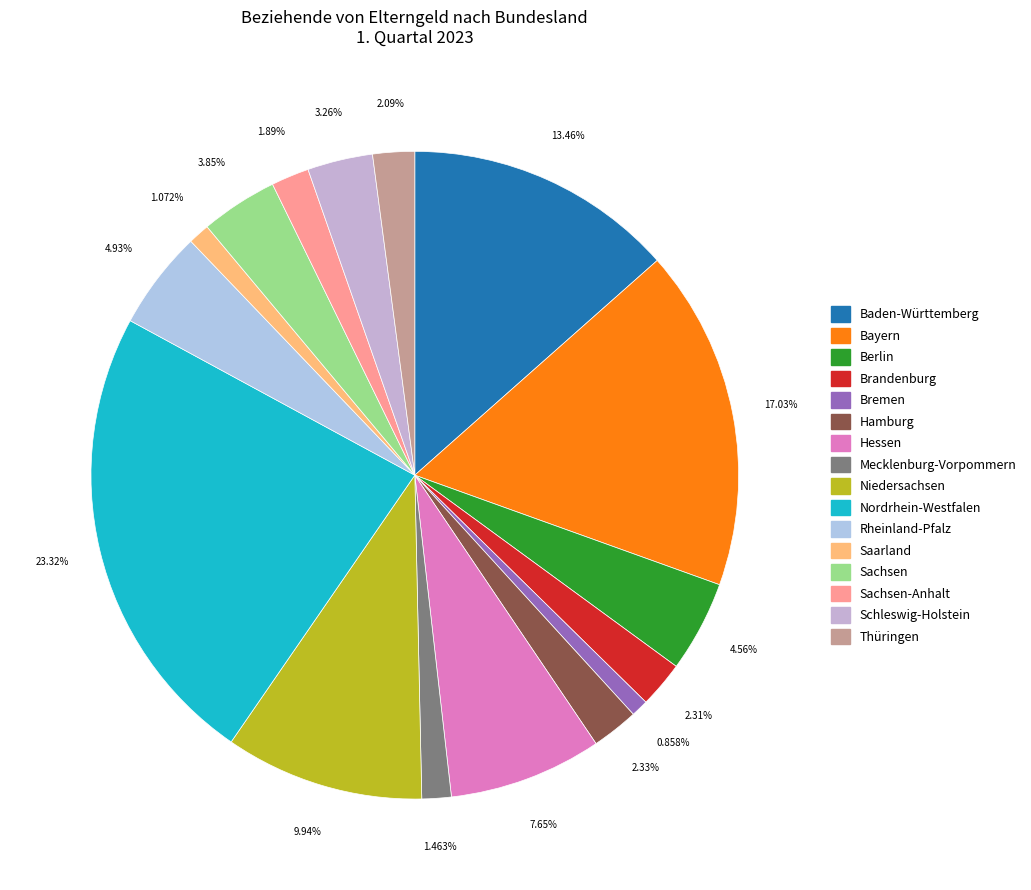

How many slices are in this pie chart?

16